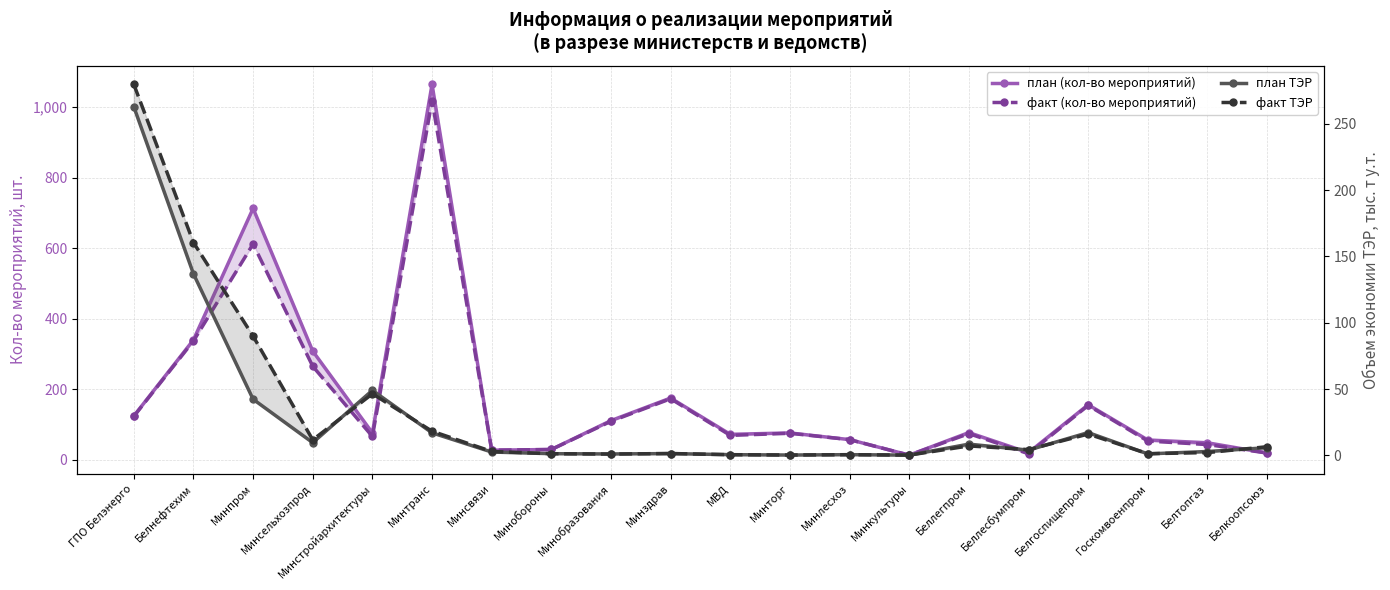

How many values in the план ТЭР series exceed 3?

10